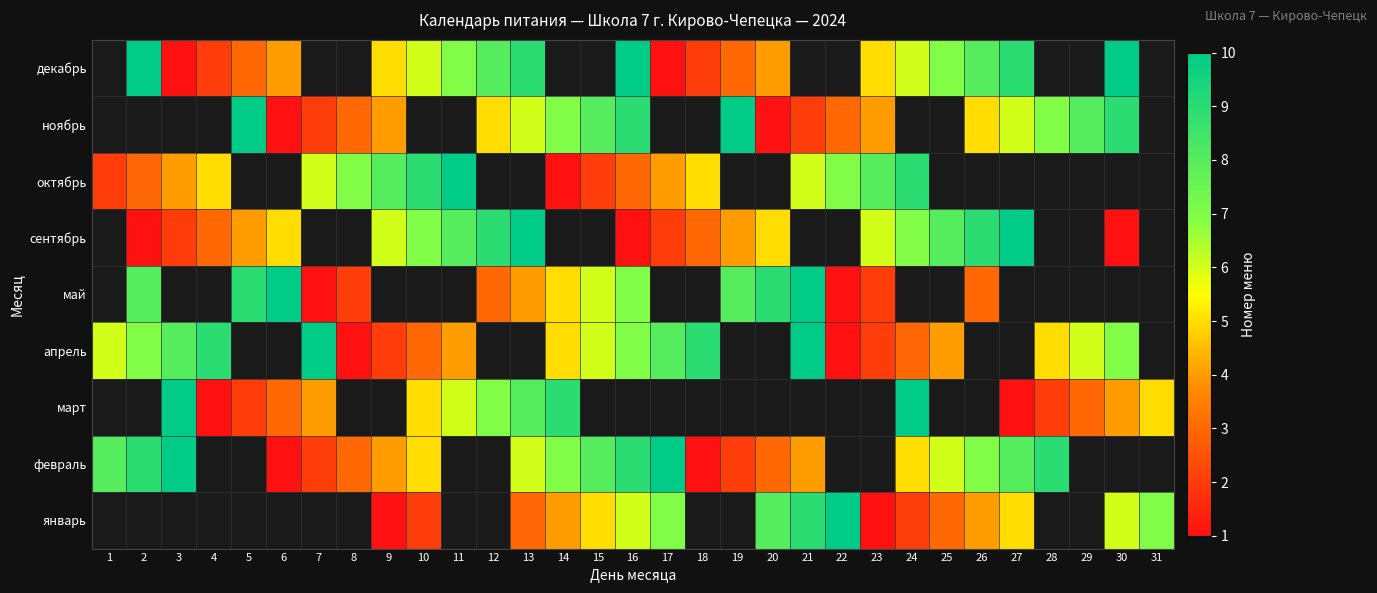

Between 16 and 18, which is larger?

18